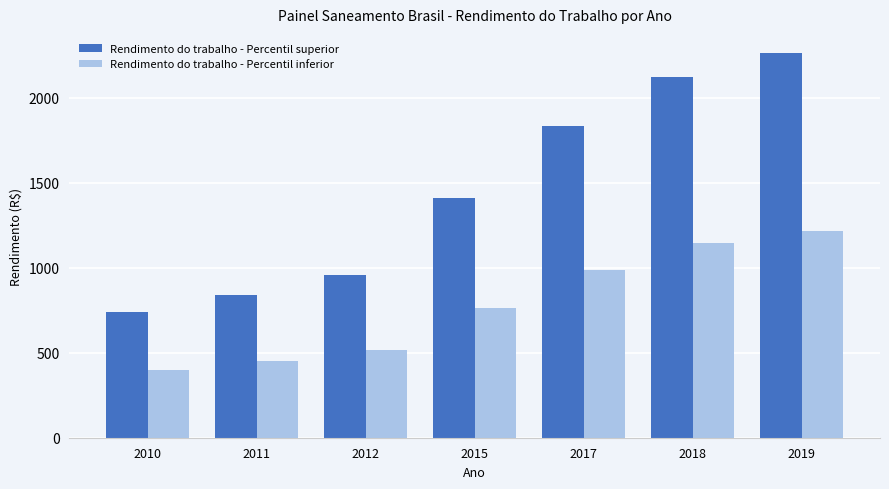

What is the sum of all Rendimento do trabalho - Percentil inferior values?

5477.7